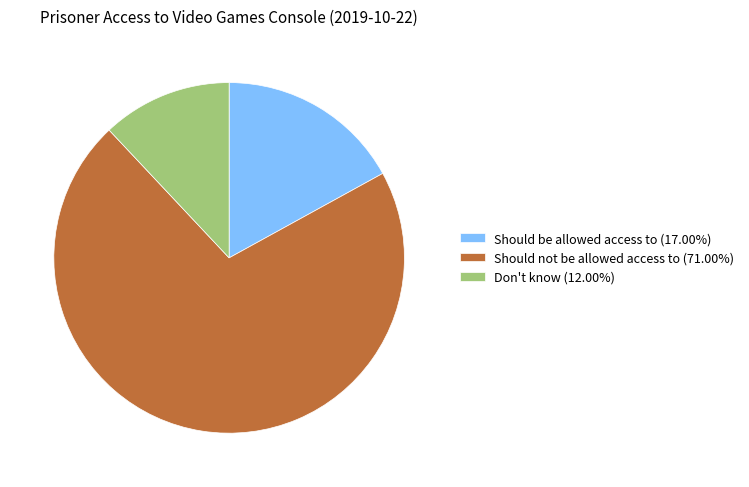

Which slice represents more than half of the pie?

Should not be allowed access to